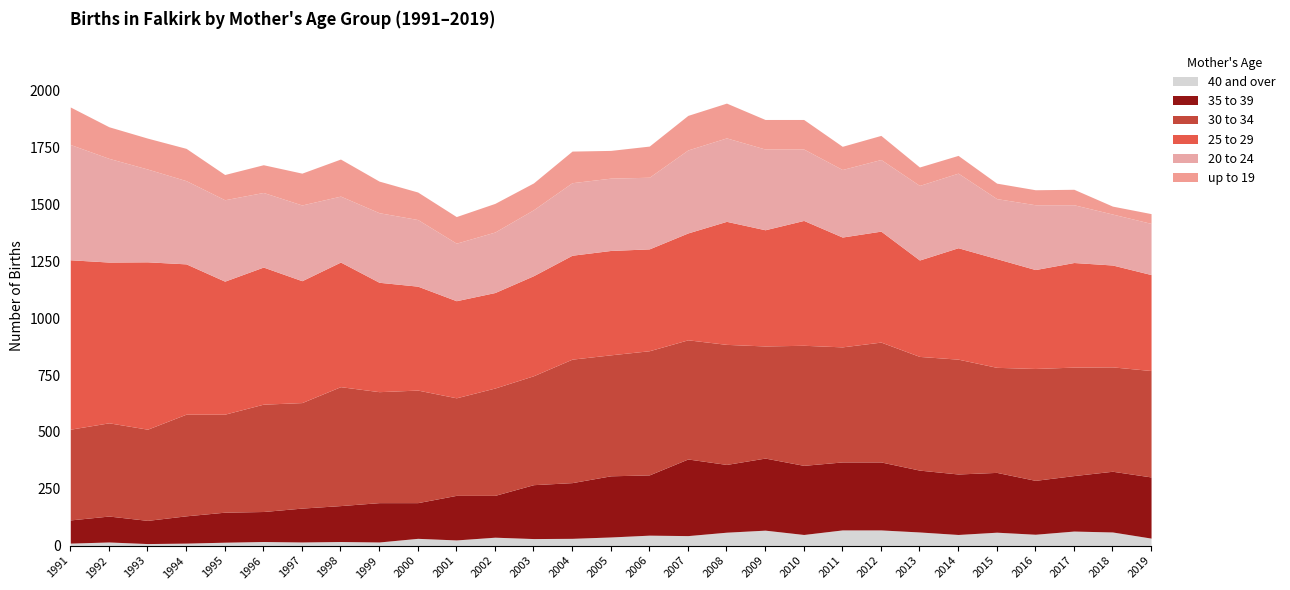

The value of 35 to 39 at 2000 is 37. True or false?

False